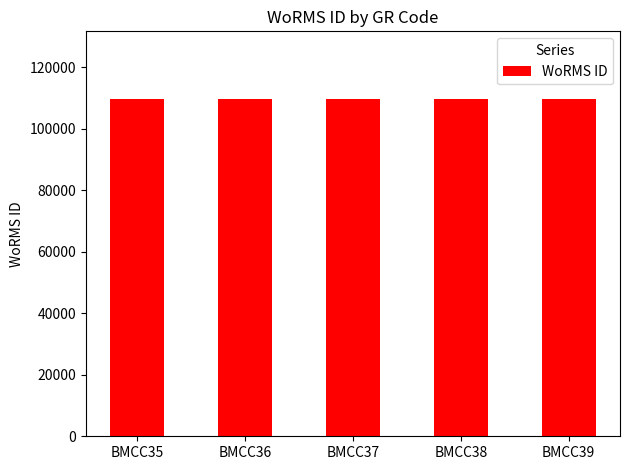

True or false: the data shows 65774 at BMCC39.

False